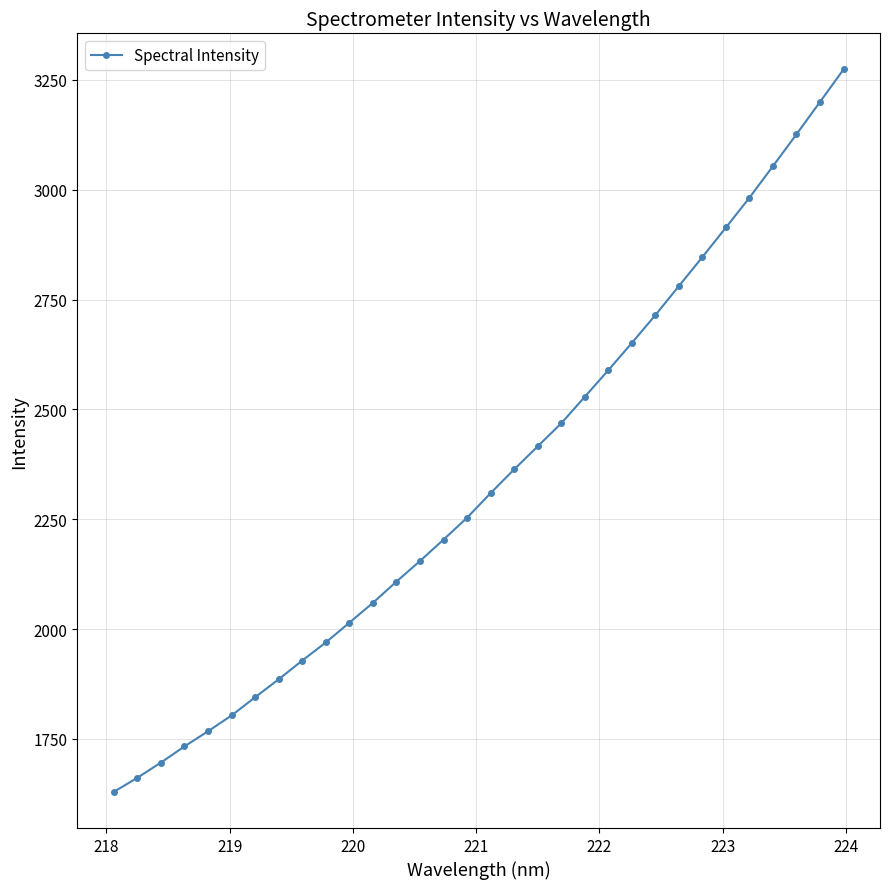

What is the average value?

2341.7